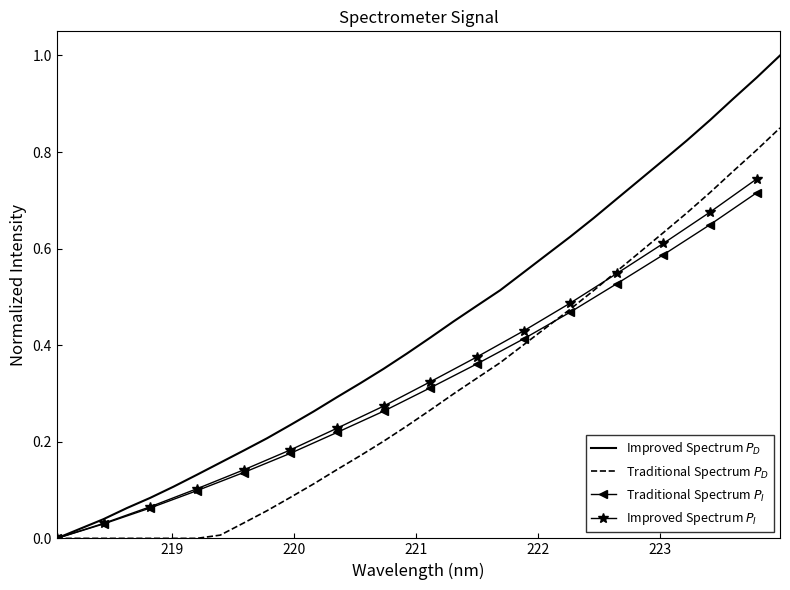

What is the greatest value displayed?

1.0